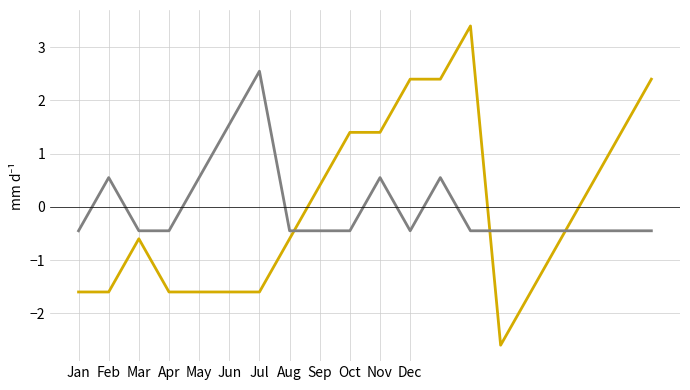

What is the smallest value displayed?

-2.6